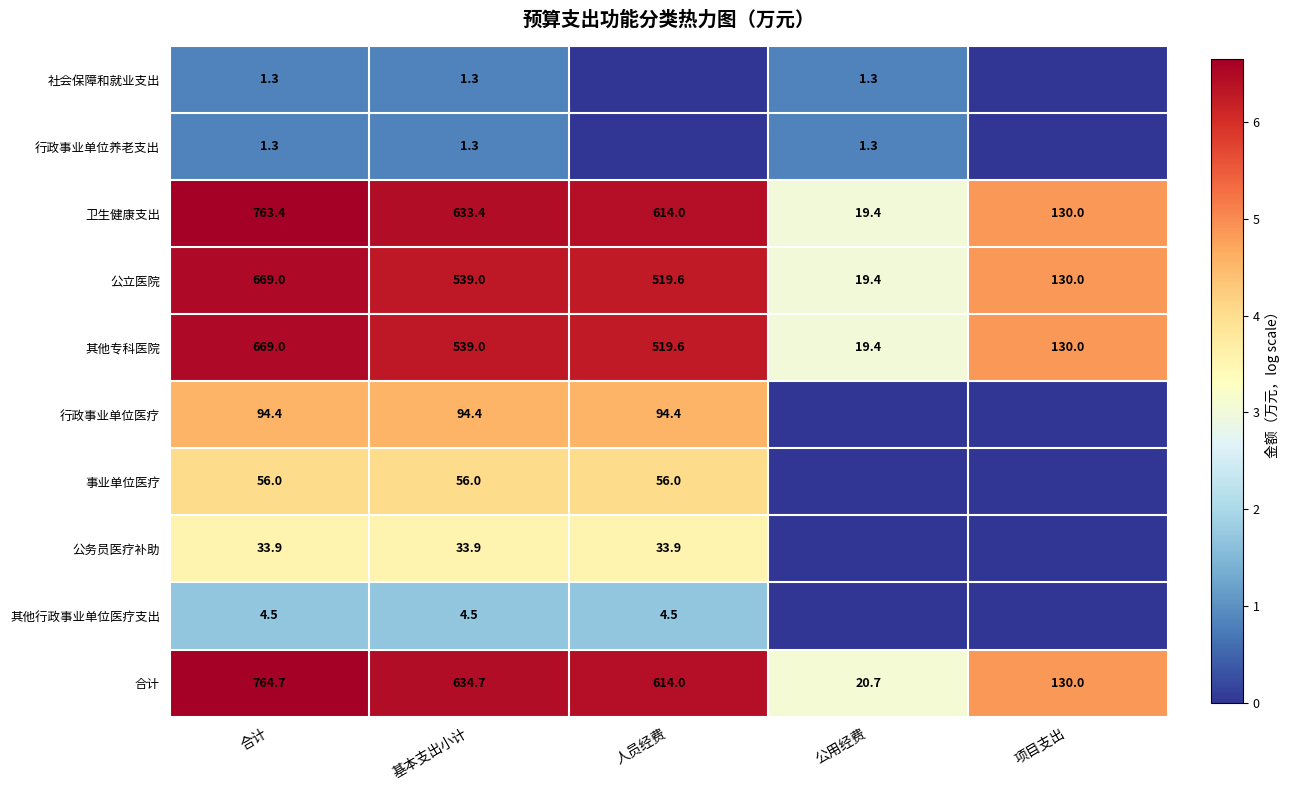

List the labels in order of 合计 value, largest first.

合计, 基本支出小计, 人员经费, 项目支出, 公用经费